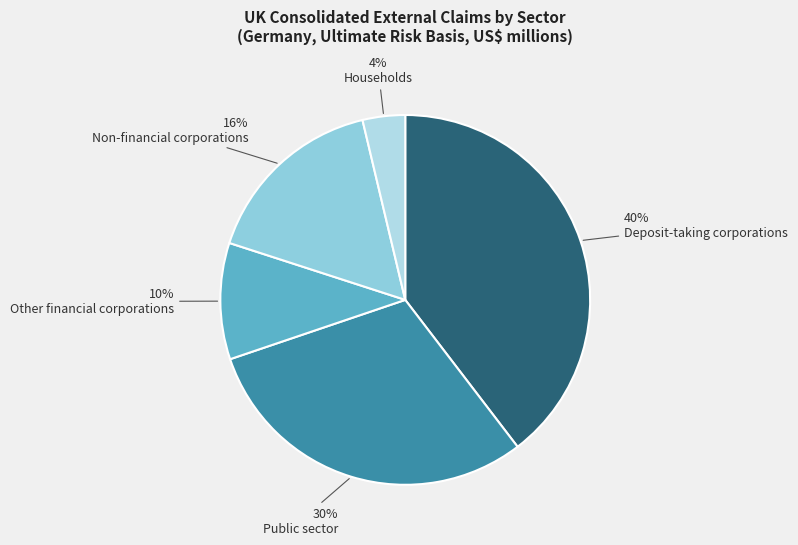

Is there a majority slice in this chart?

No